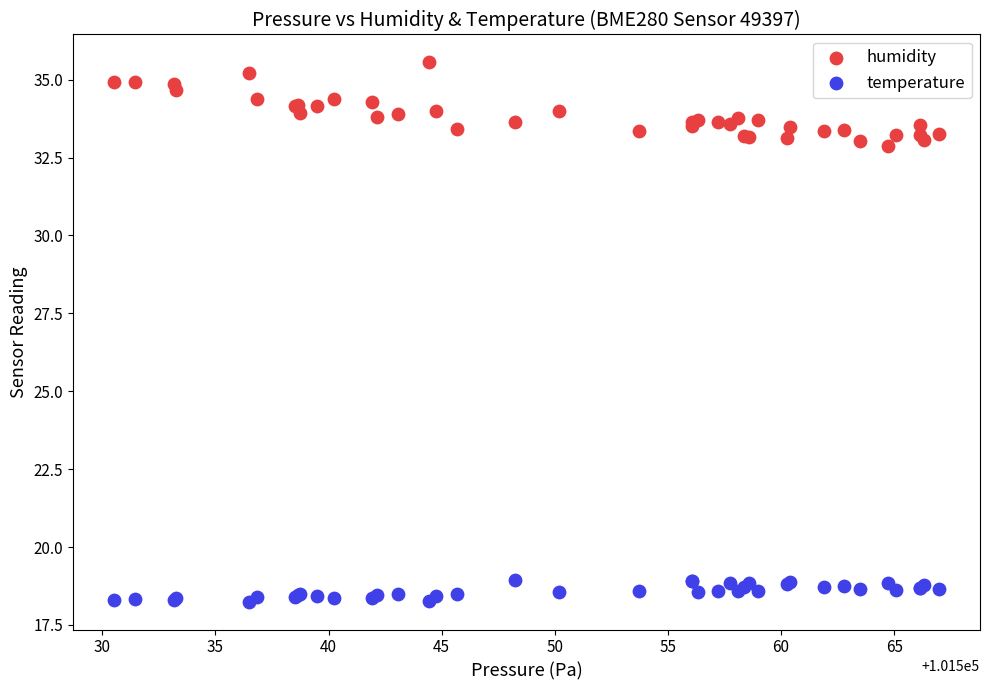

Which series contains the highest Y value?

humidity